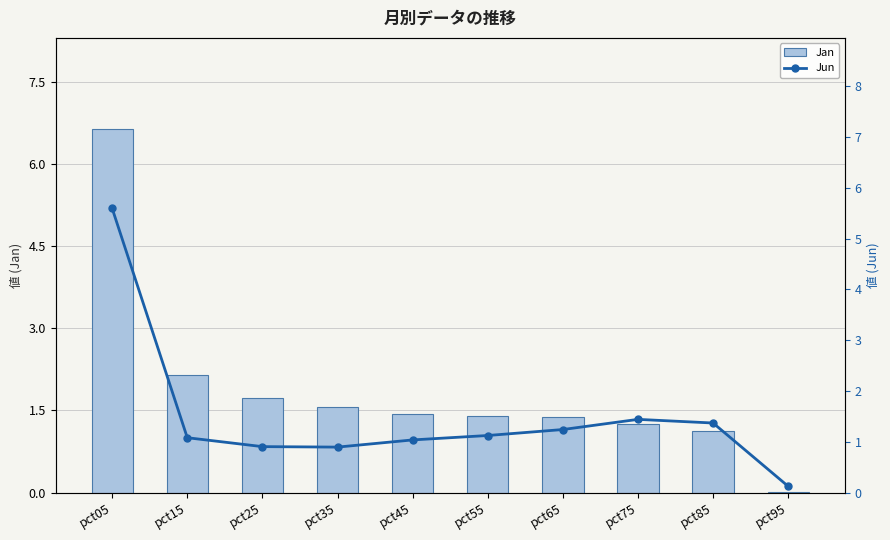

What are all the series names shown in the legend?

Jan, Jun